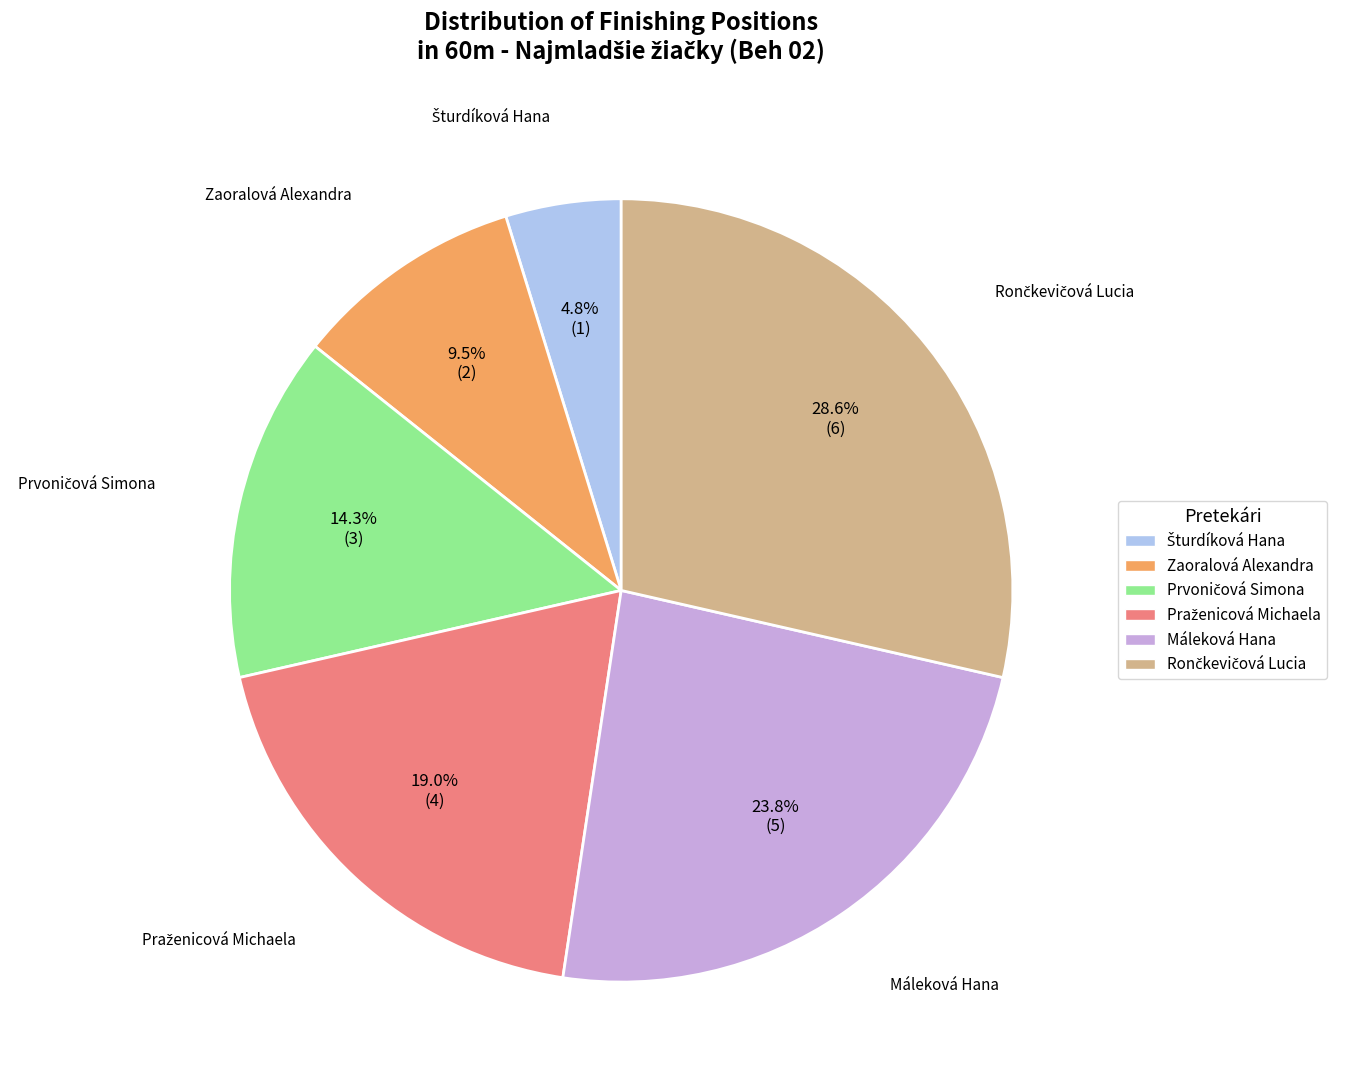

True or false: Zaoralová Alexandra accounts for 19% of the total.

False